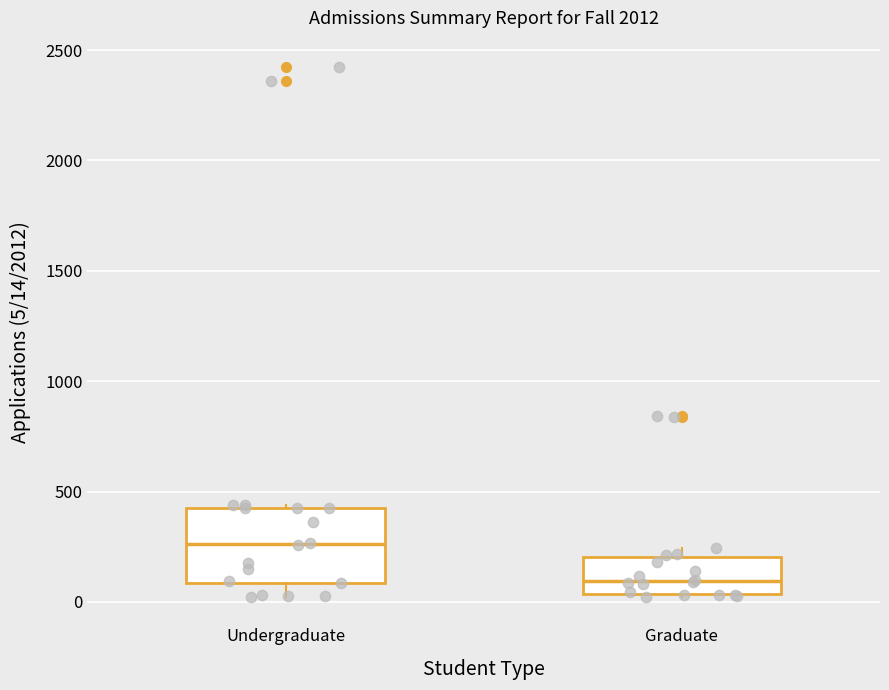

Reading left to right, transcribe this box plot: for each box, give where its median line is, the range the box spans, and where its two whiskers end, as read against the y-axis. The values are not printed on the chart, so give them approximately, as read against the axis.

Undergraduate: median 250, box 100 to 450, whiskers 0 to 450
Graduate: median 100, box 50 to 200, whiskers 0 to 250